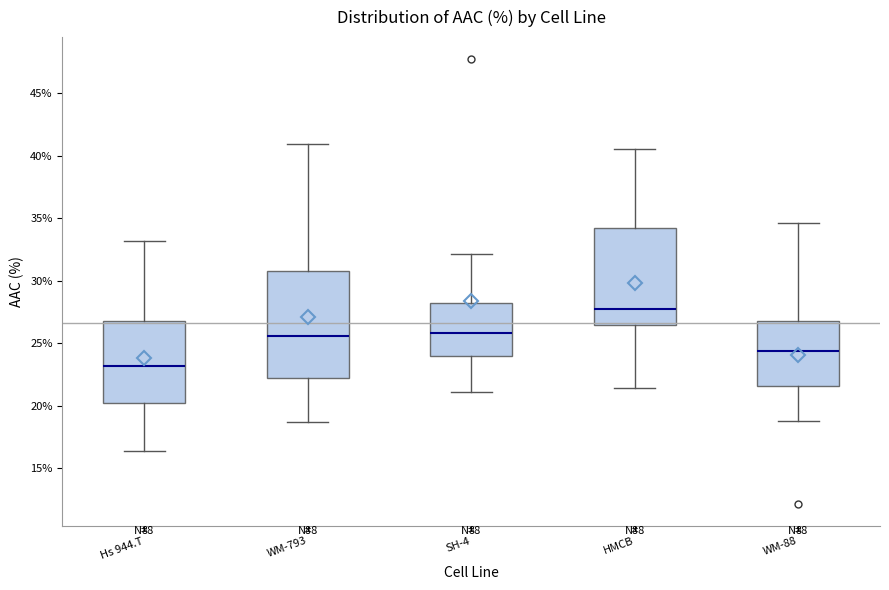

Which box's median line is the lowest?

Hs 944.T